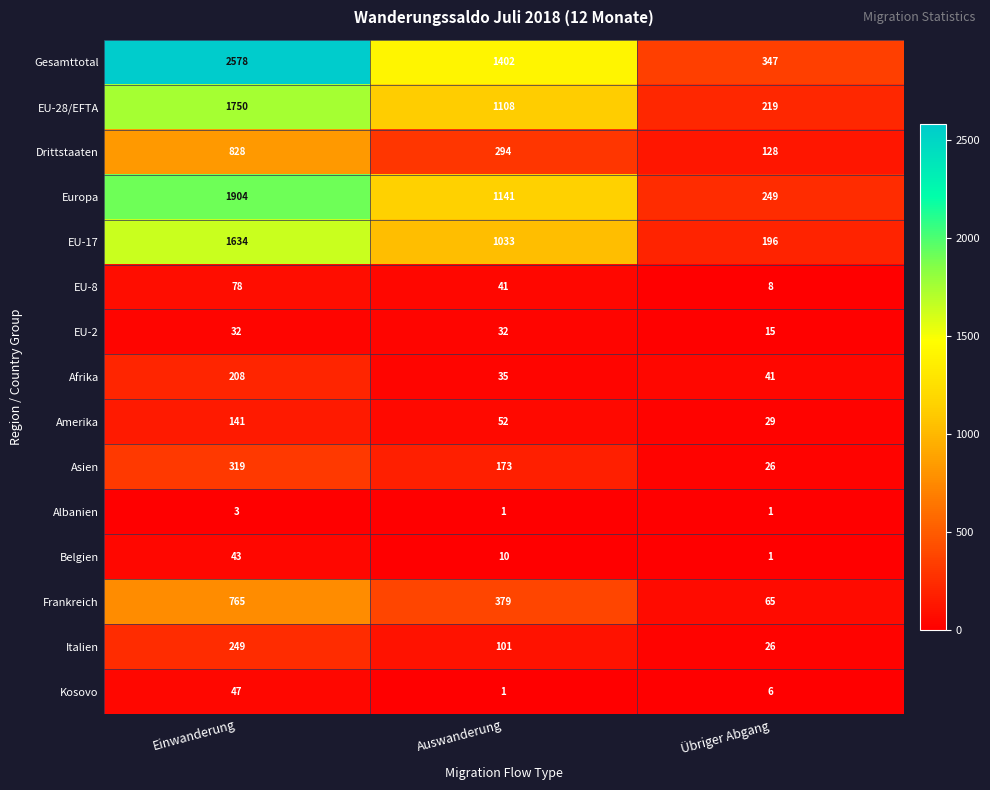

List the labels in order of Italien value, largest first.

Einwanderung, Auswanderung, Übriger Abgang